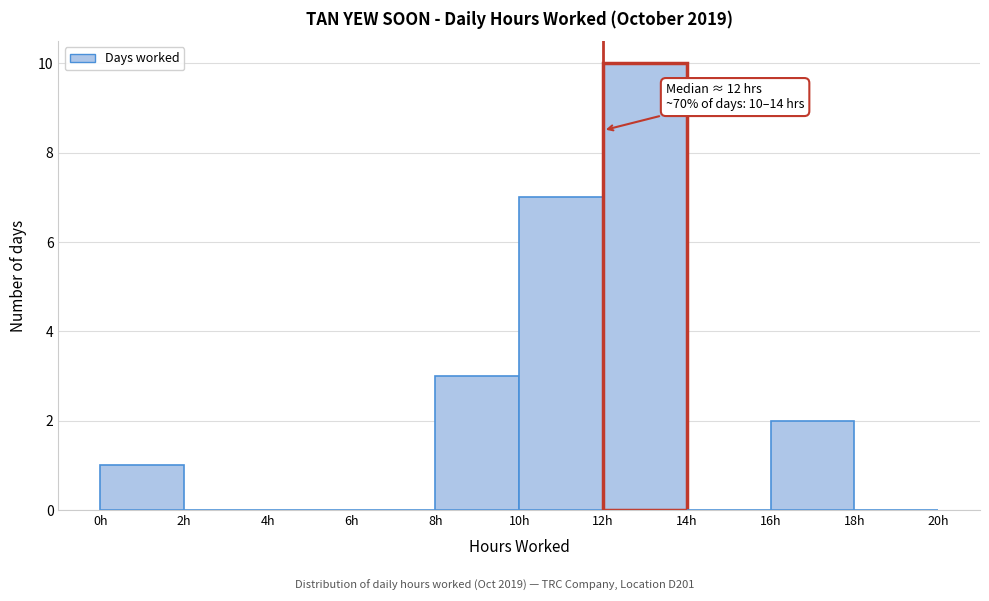

Which range on the x-axis has the tallest bar?

12 to 14